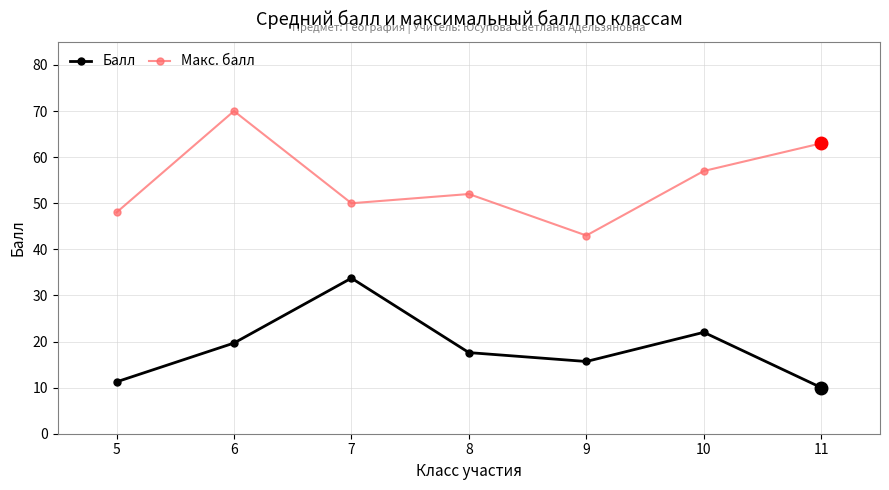

True or false: Макс. балл and Балл intersect in this chart.

False